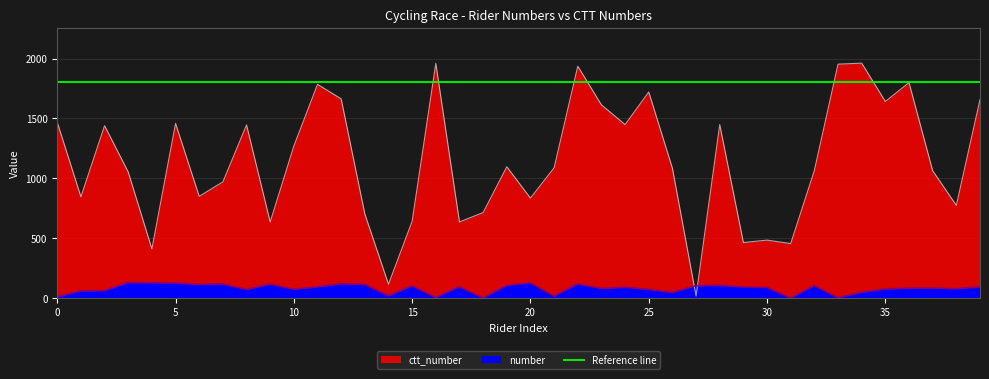

What is the value of the number point at the 26th from the left?

74.0